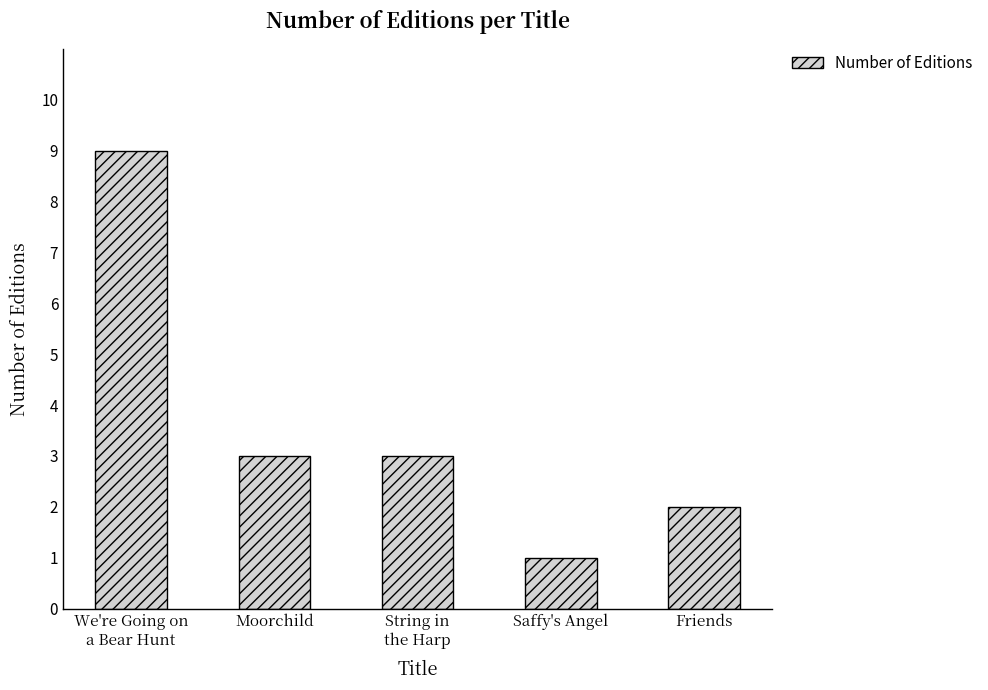

The chart shows a value of 2 at Saffy's Angel. True or false?

False